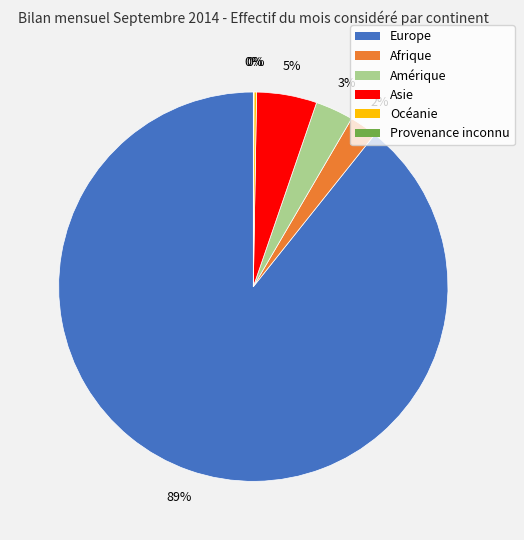

To the nearest percent, what is the difference between the Amérique and Afrique slice percentages?

1%